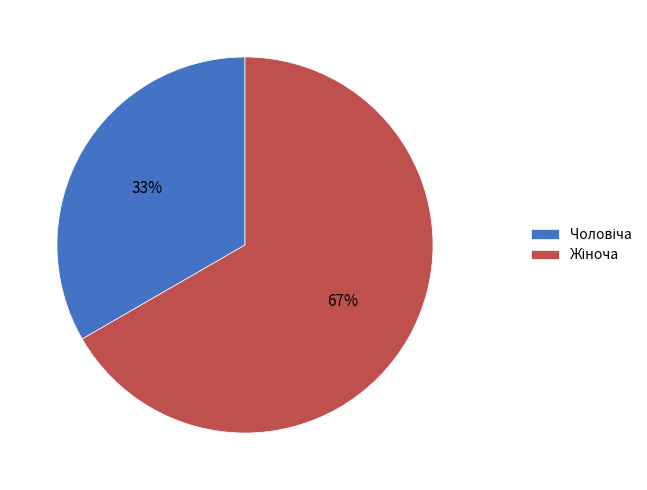

Is there a majority slice in this chart?

Yes